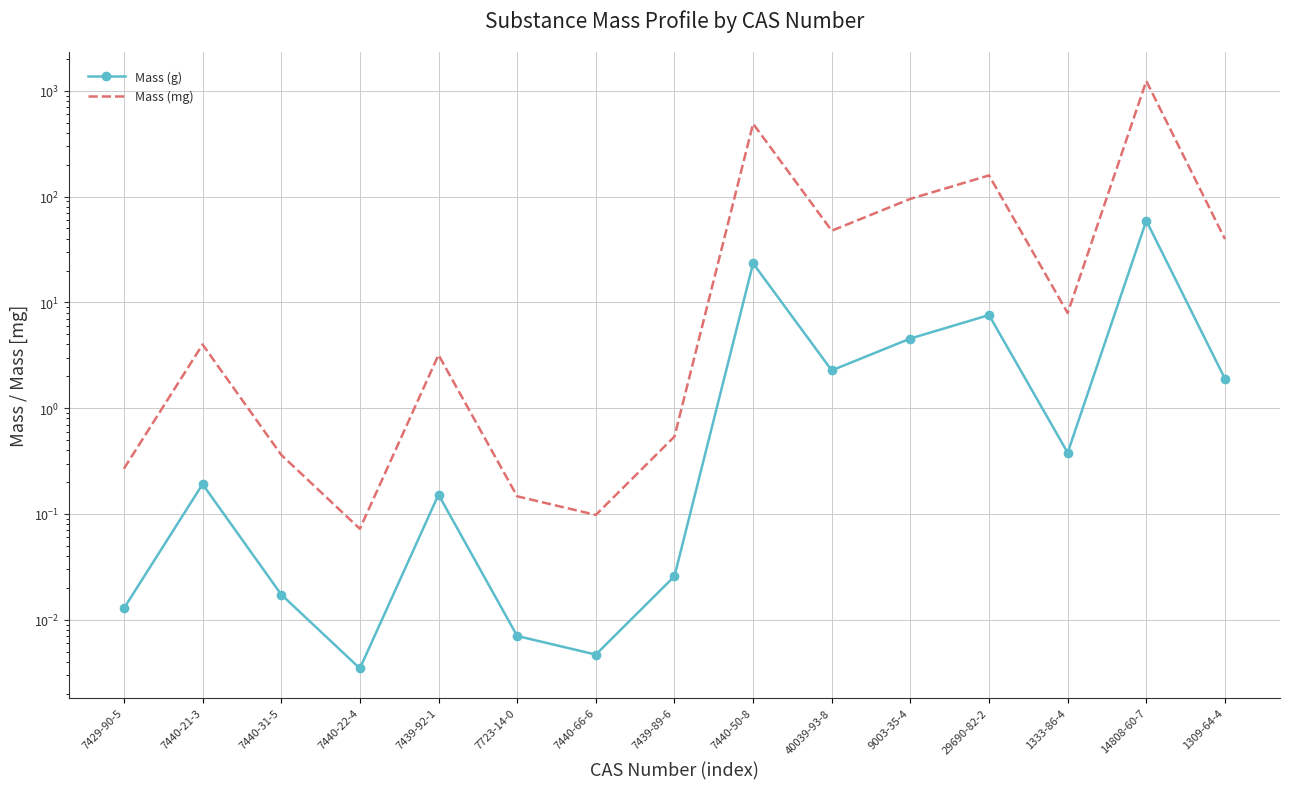

List the series in order of their peak value, lowest first.

Mass (g), Mass (mg)